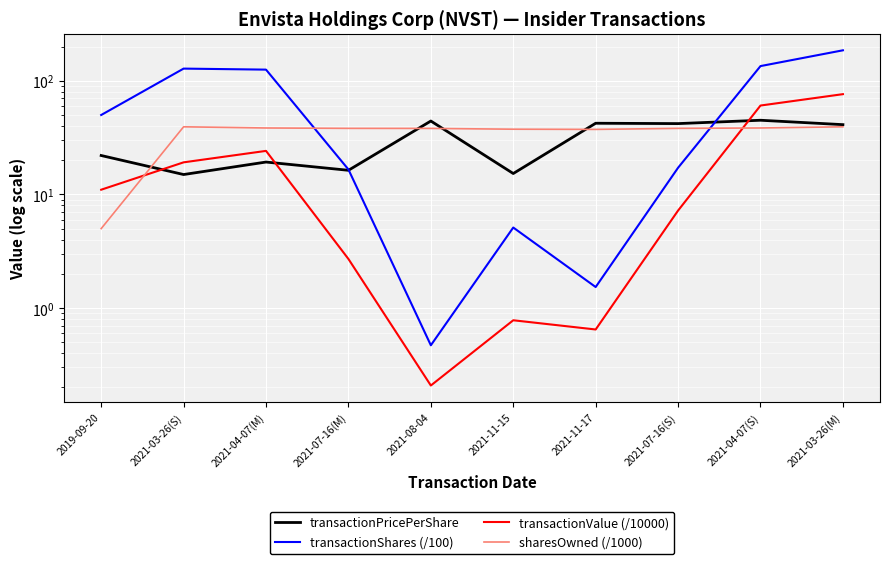

Reading left to right, transcribe all the data shown in this chart.

transactionPricePerShare: 22.0	15.0	19.3	16.3	44.2	15.3	42.3	42.0	45.0	41.1
transactionShares (/100): 50.0	128.0	125.4	16.6	0.5	5.1	1.5	17.2	134.7	185.5
transactionValue (/10000): 11.0	19.2	24.2	2.7	0.2	0.8	0.6	7.2	60.6	76.3
sharesOwned (/1000): 5.0	39.4	38.4	38.1	38.1	37.5	37.3	38.1	38.4	39.4